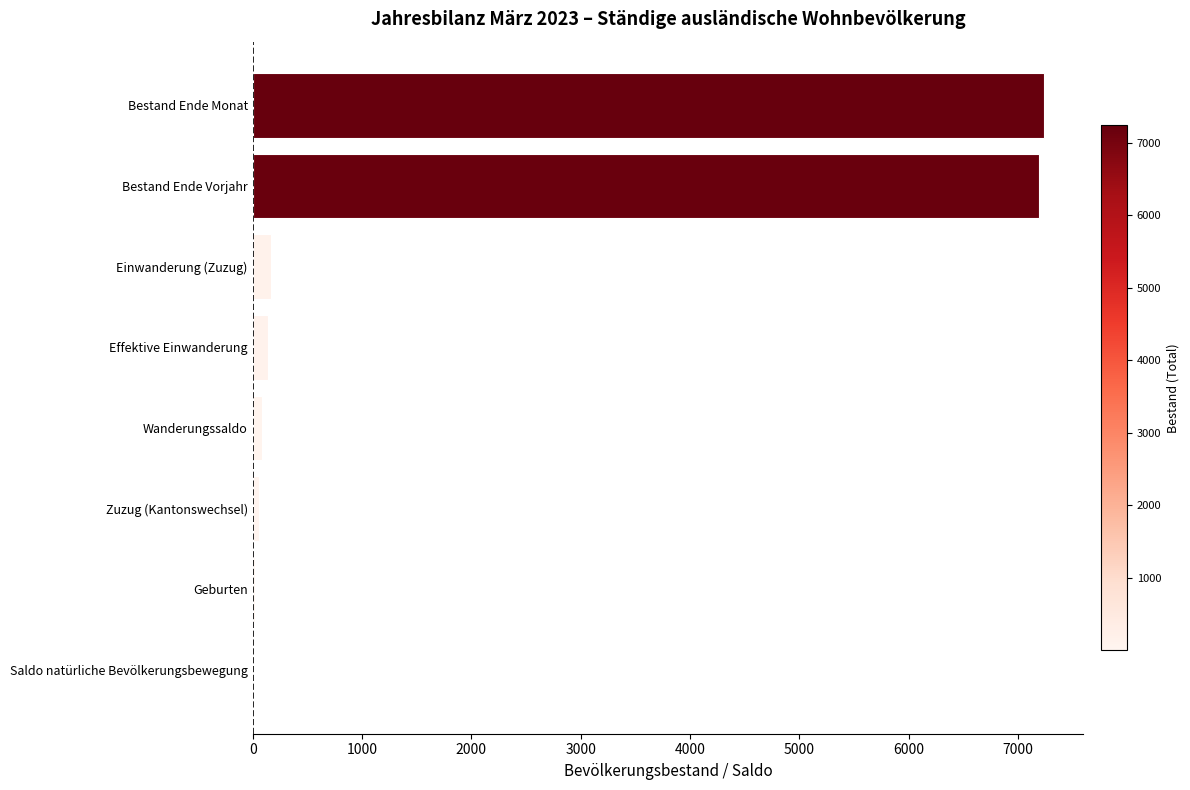

How many distinct data groups are displayed?

1